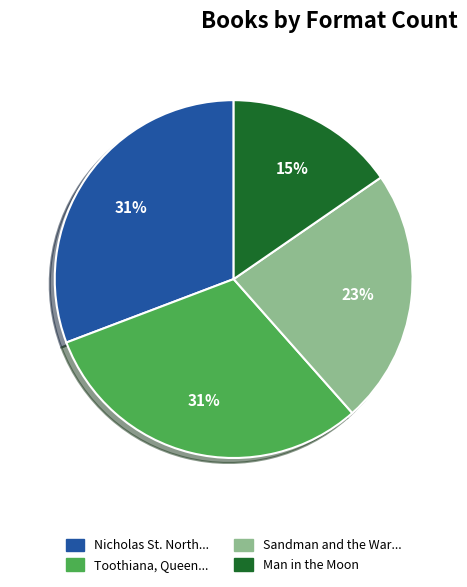

Is there any slice that represents more than half of the pie?

No